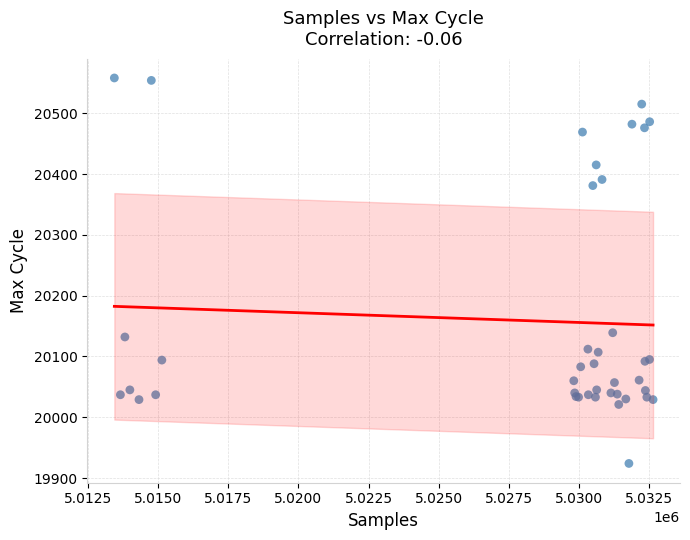

What Y value in the scatter plot is closest to 20241?

20139